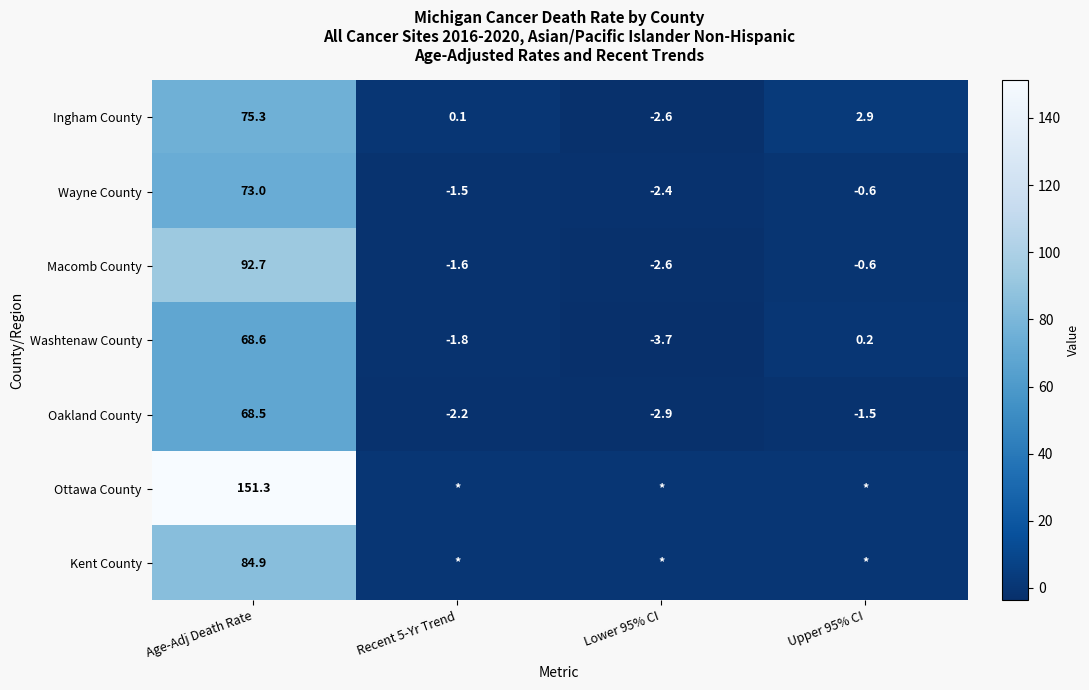

How many distinct data groups are displayed?

7